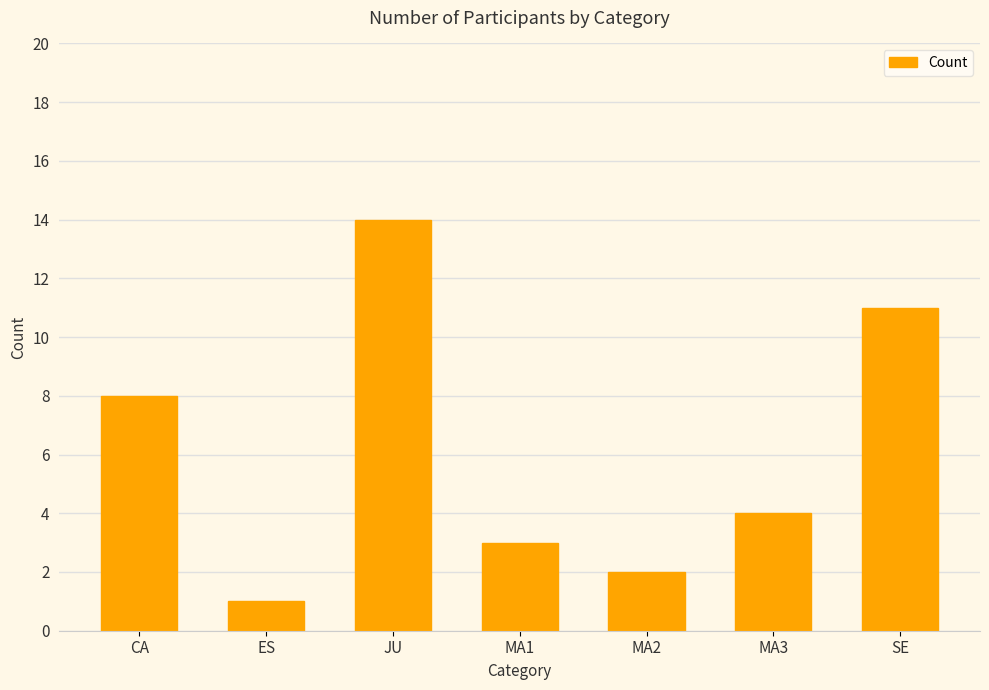

Between MA3 and MA1, which is larger?

MA3